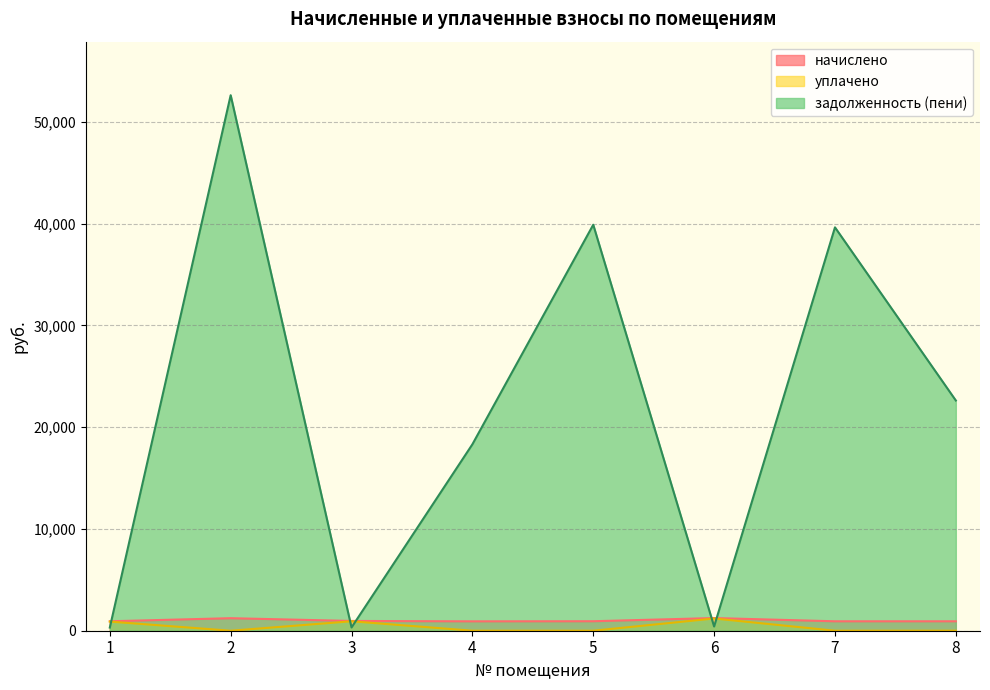

Which category has the highest value in the уплачено series?

6